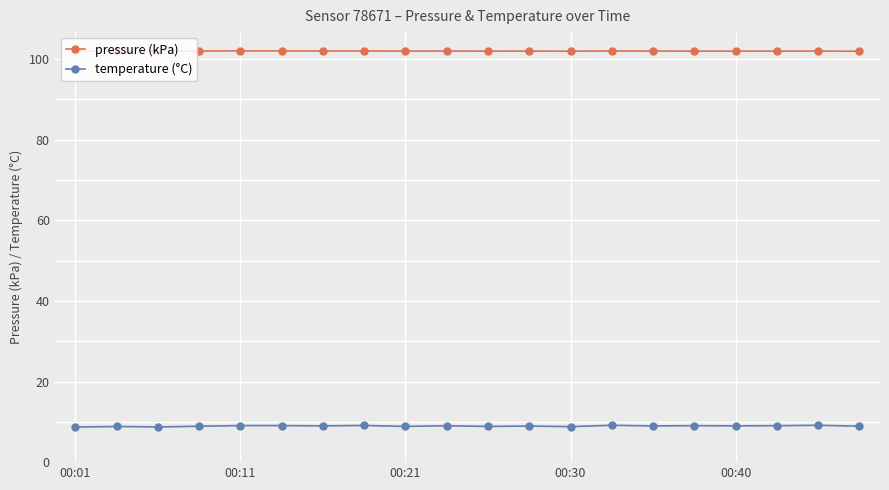

How many distinct data groups are displayed?

2